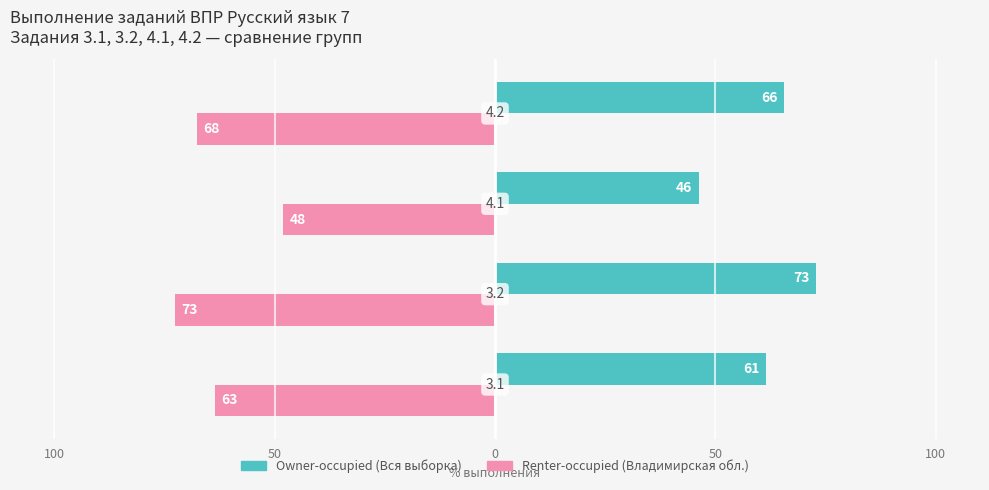

How many bars are there in each group?

2